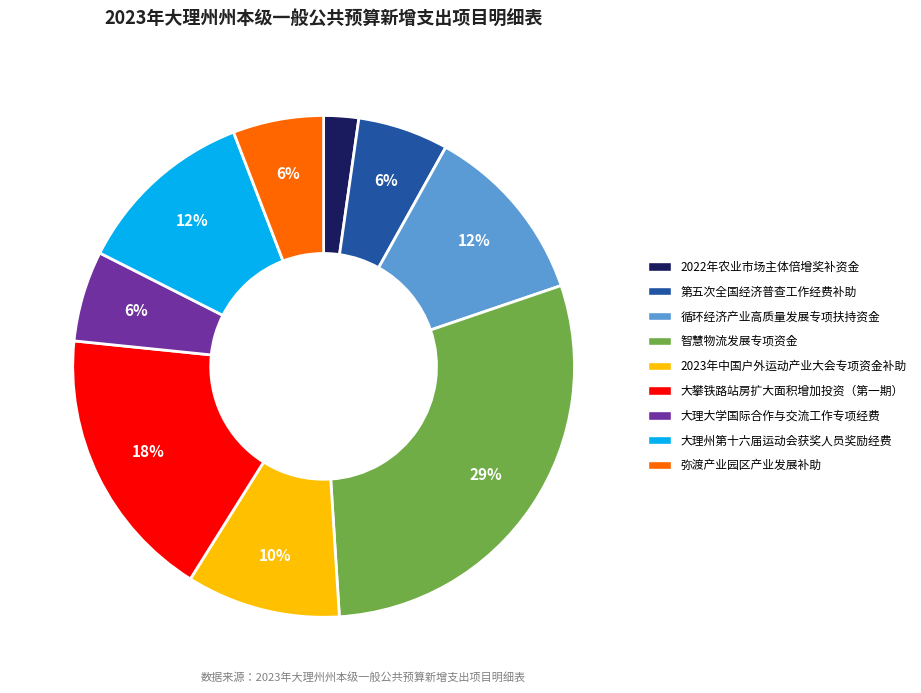

Is there any slice that represents more than half of the pie?

No